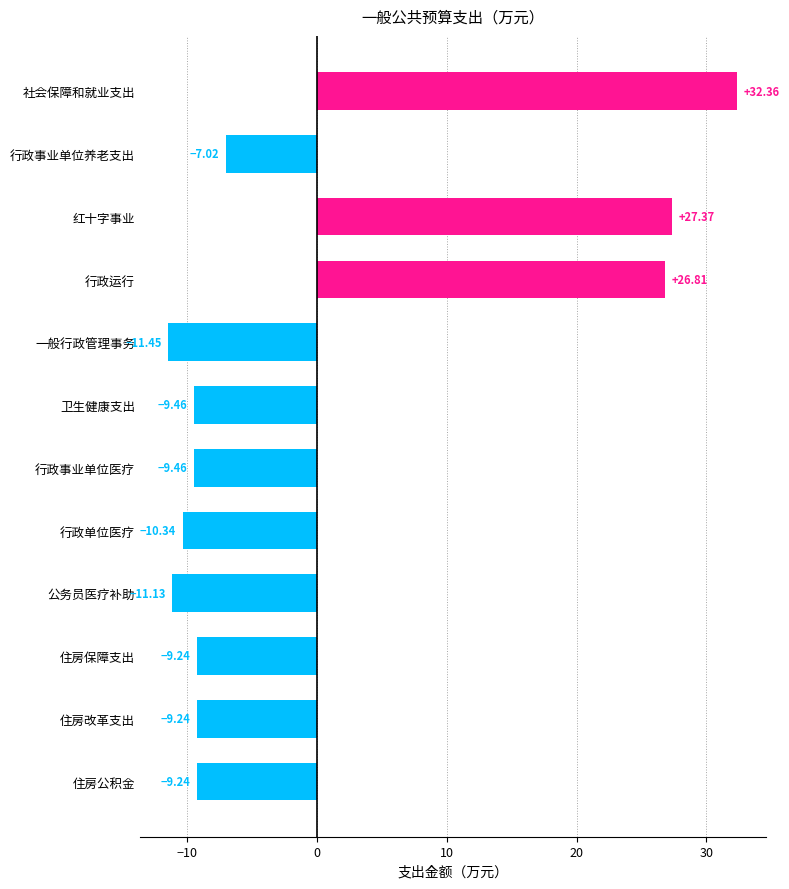

How many positive values are there?

3